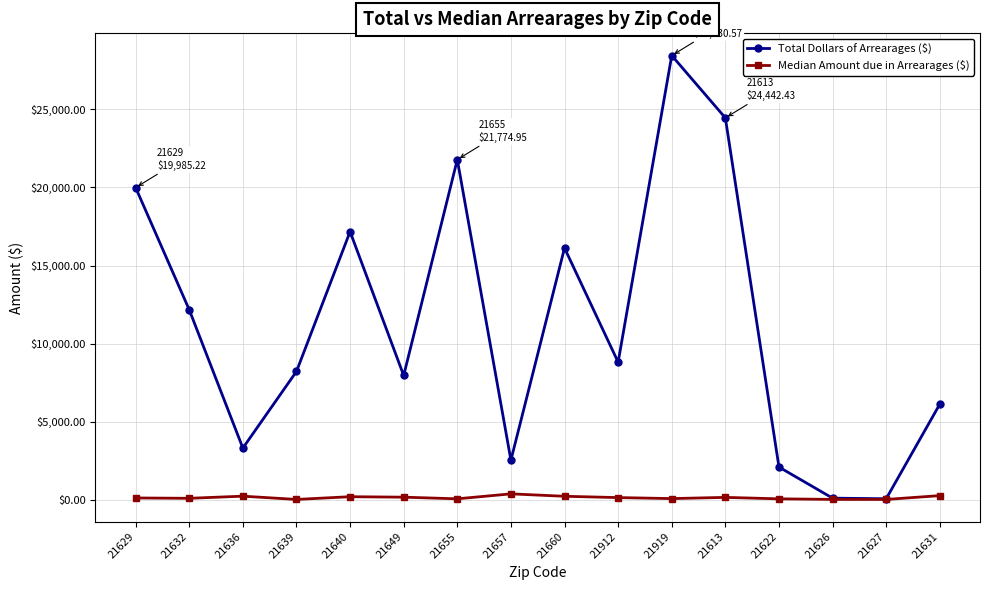

How many lines are shown in the chart?

2